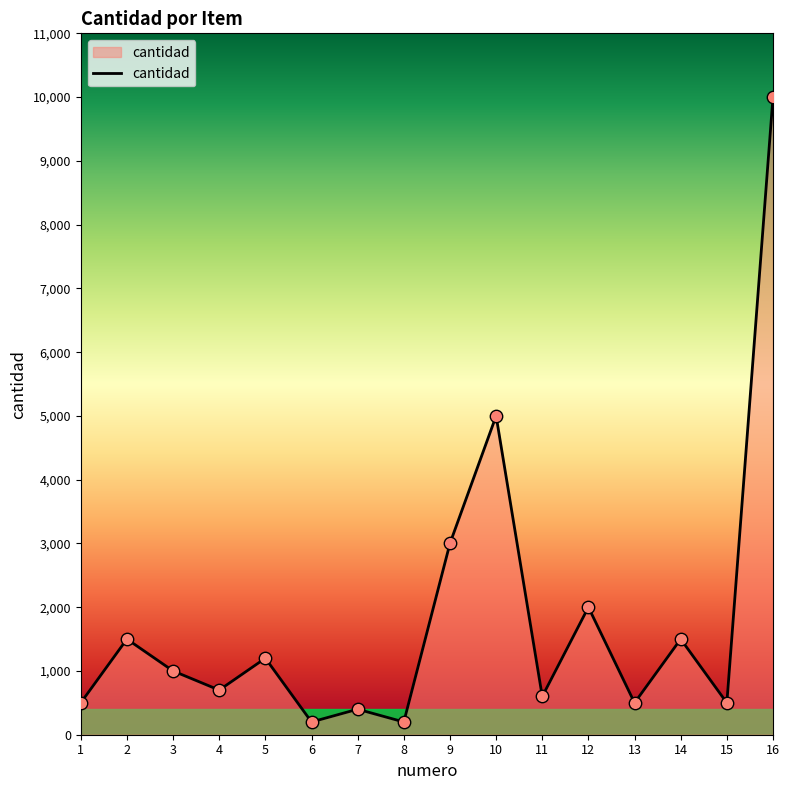

What is the ratio of the value at 14 to the value at 8?

7.5